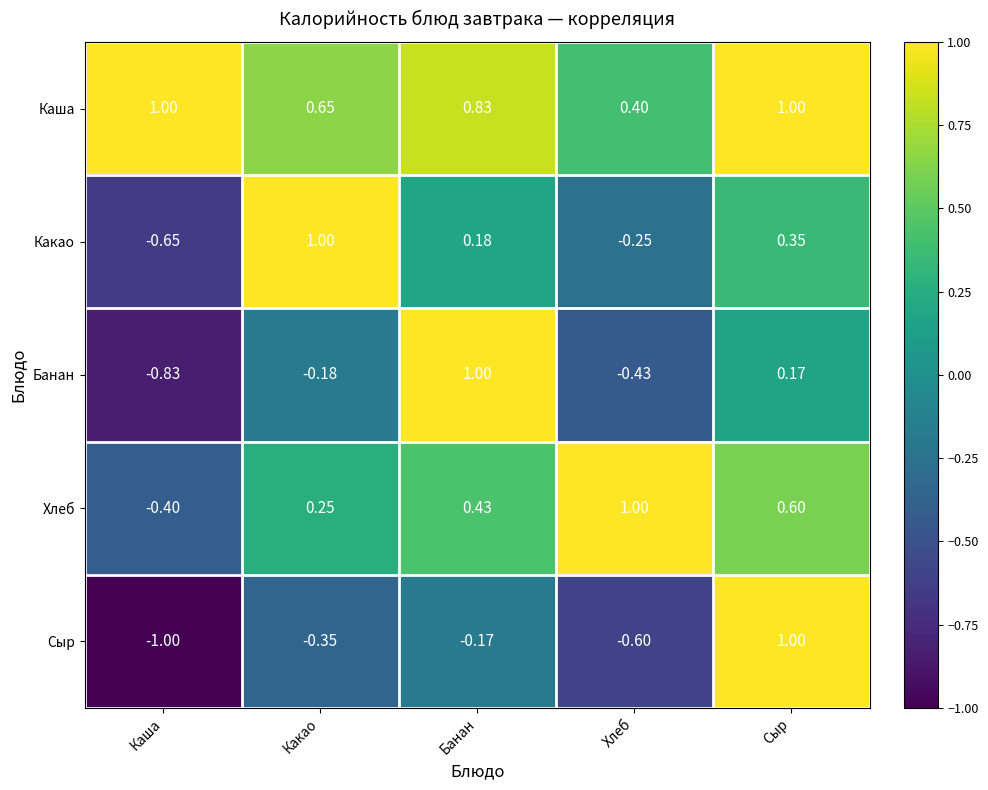

Which series has the widest spread of values?

Сыр